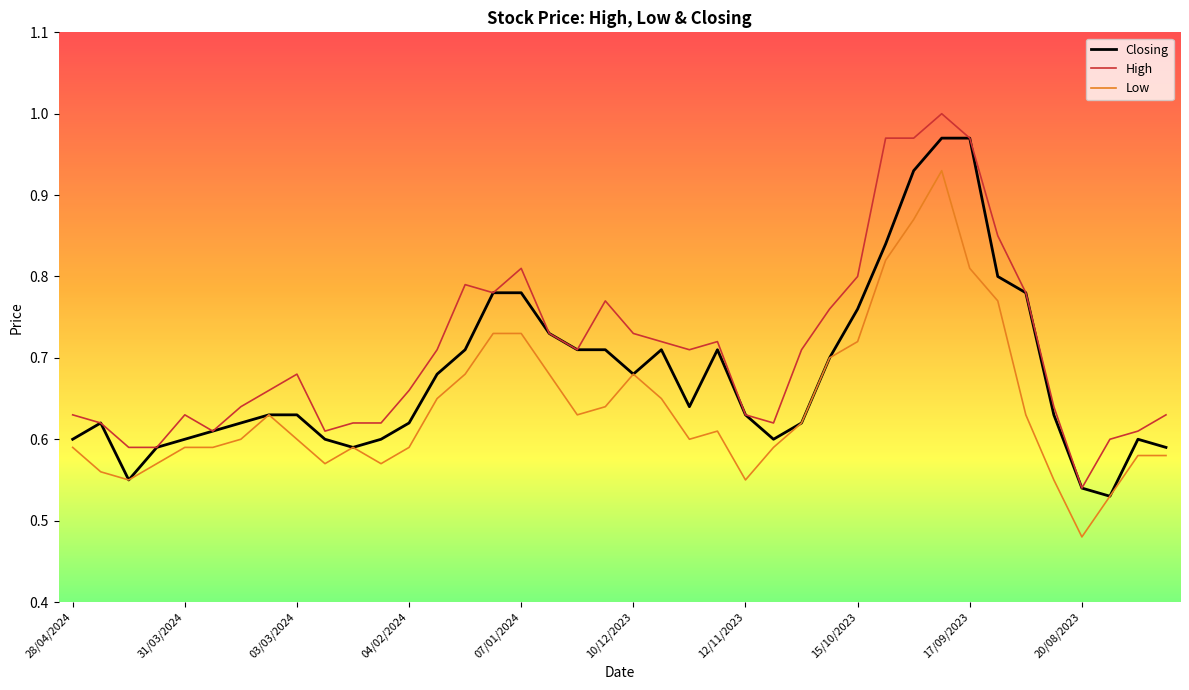

True or false: High and Low cross at least once.

False